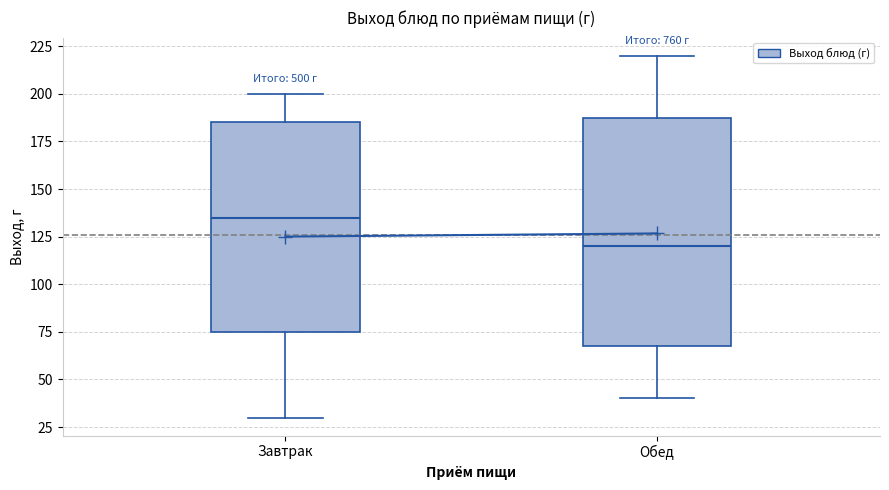

Reading left to right, read every box against the y-axis: the position of its median line, the range the box covers, and the ends of its whiskers. The values are not printed on the chart, so give them approximately, as read against the axis.

Завтрак: median 135, box 75 to 185, whiskers 30 to 200
Обед: median 120, box 70 to 190, whiskers 40 to 220